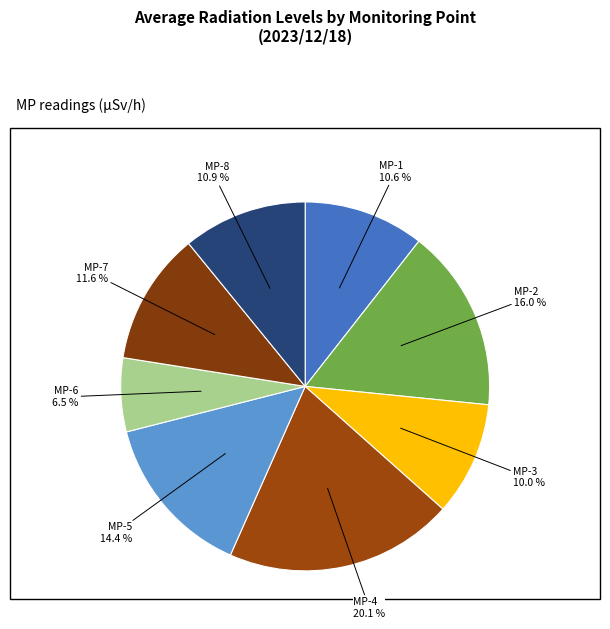

How many segments does this pie chart have?

8